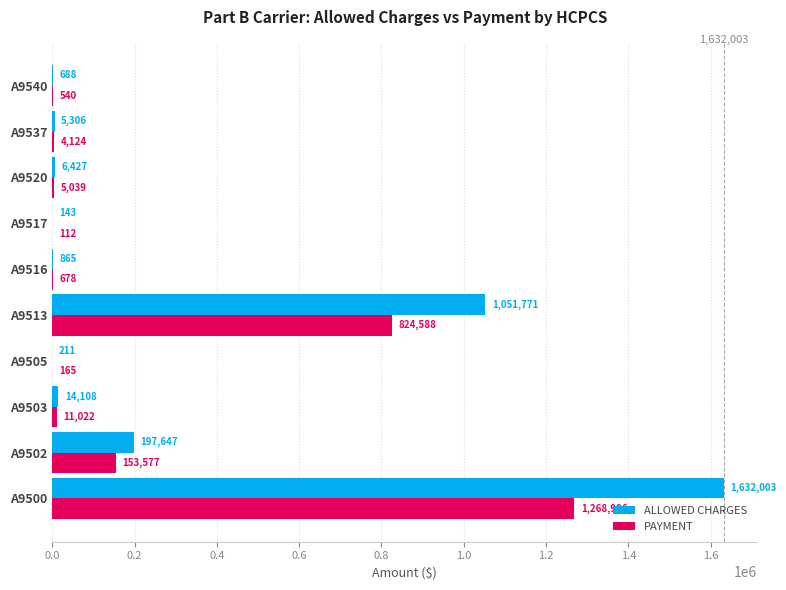

How many categories are shown in the chart?

10